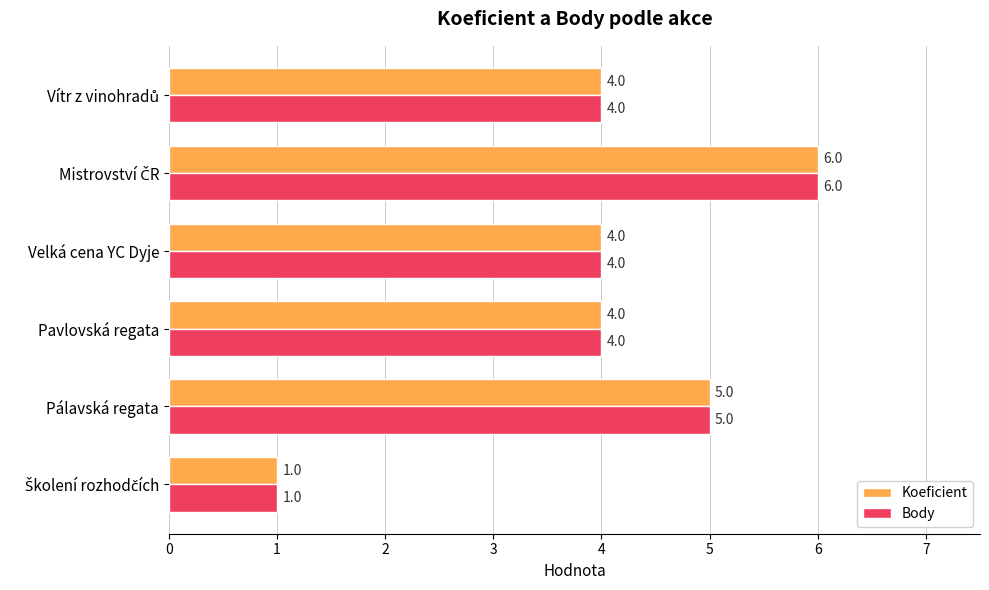

The value of Koeficient at Velká cena YC Dyje is 6. True or false?

False